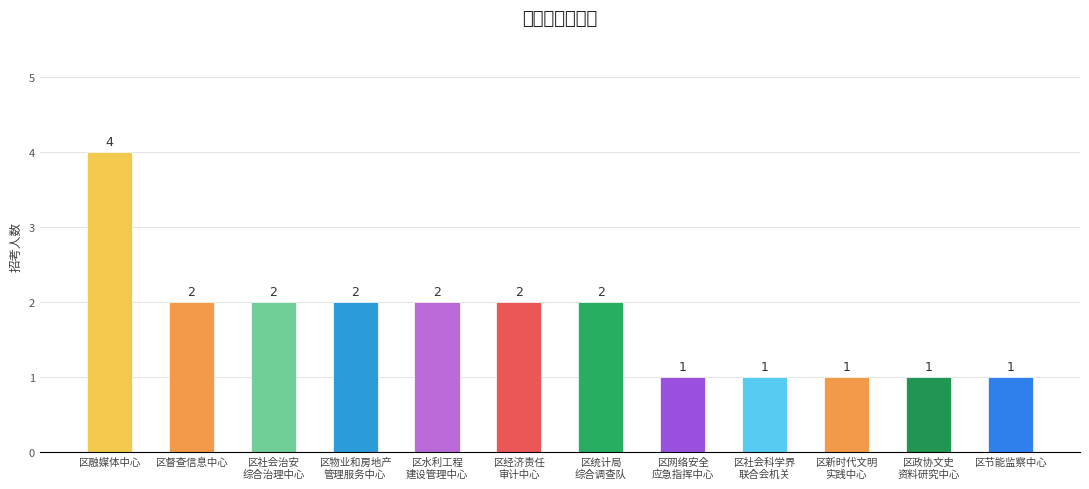

Reading left to right, extract all data points from this chart.

4	2	2	2	2	2	2	1	1	1	1	1